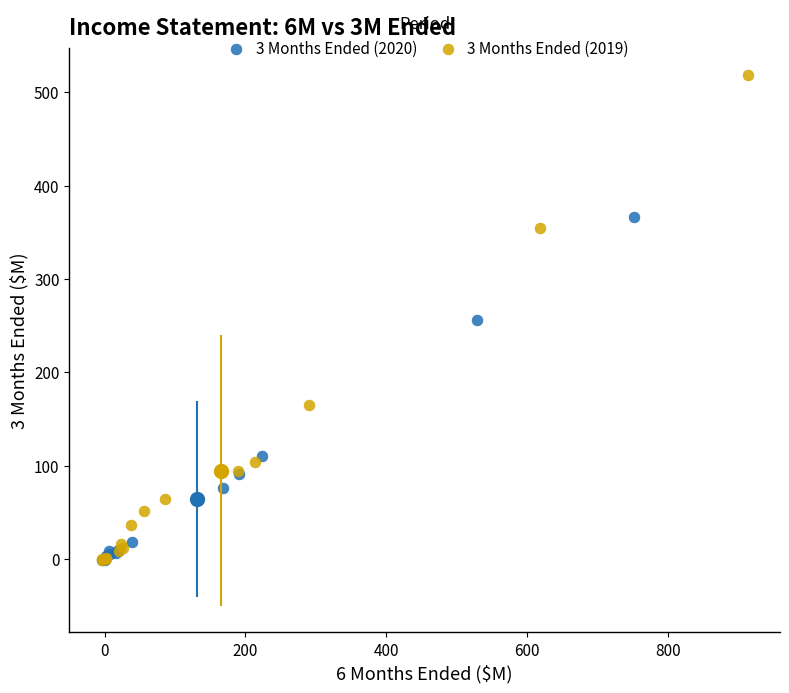

Which series has the widest spread of Y values?

3 Months Ended (2019)